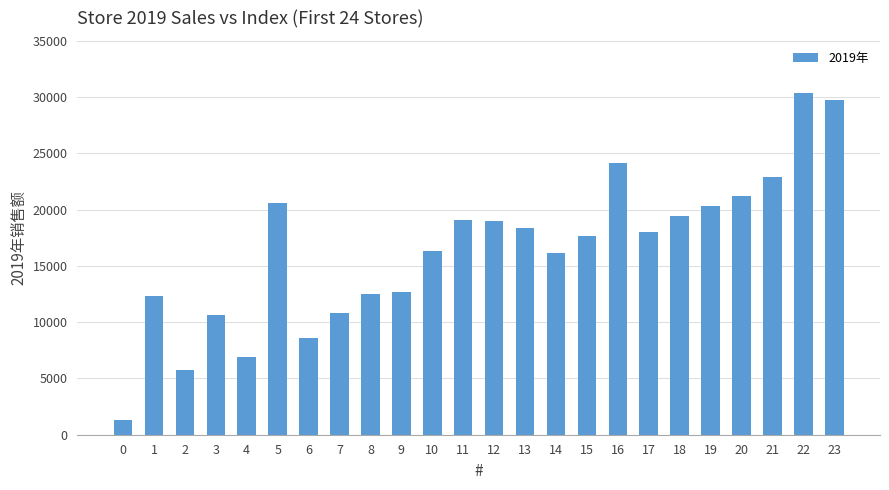

What is the minimum value shown in the chart?

1350.0